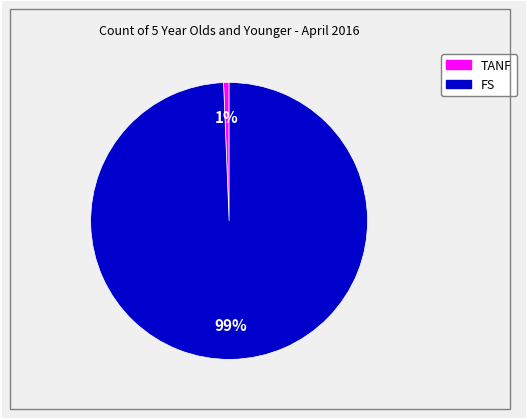

To the nearest percent, what is the average slice percentage?

50%